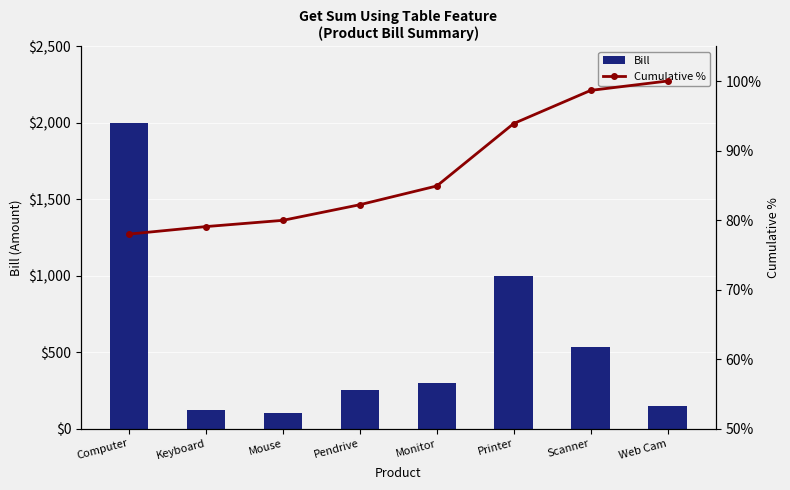

What position from the left is Computer?

1